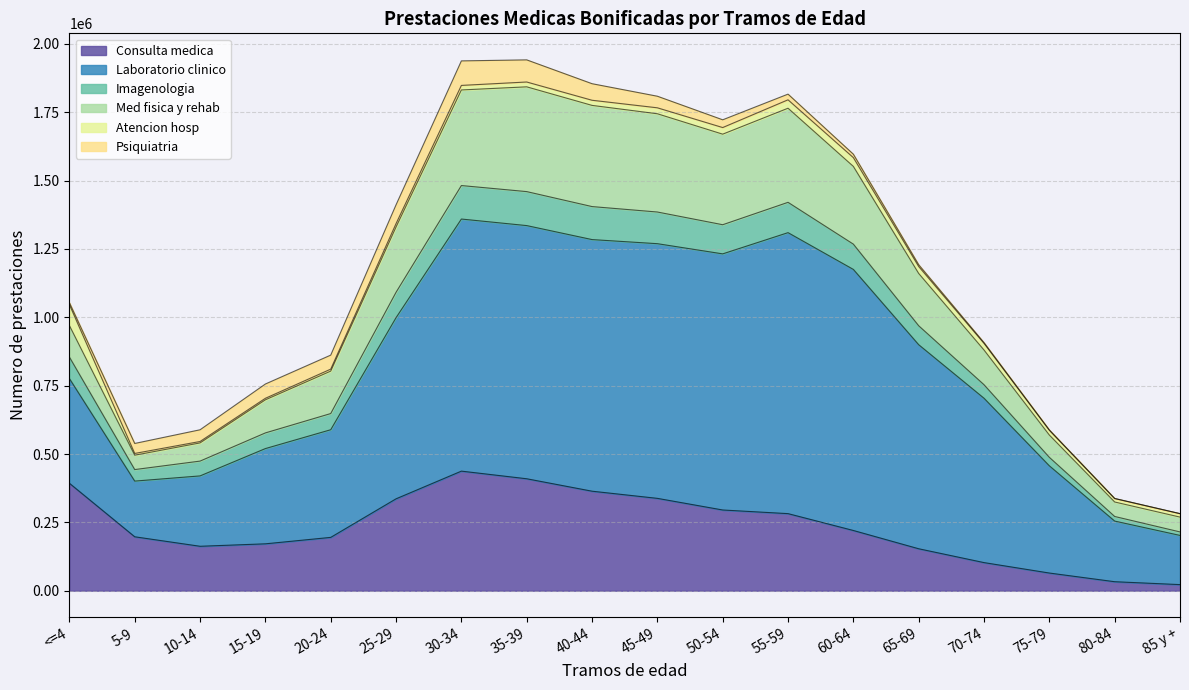

What is the maximum value for Consulta medica?

437397